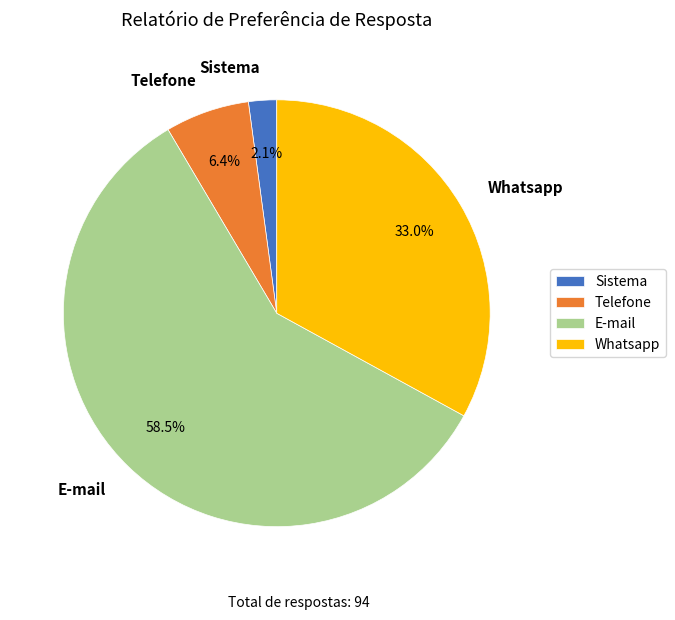

To the nearest percent, what is the difference between the E-mail and Whatsapp slice percentages?

26%